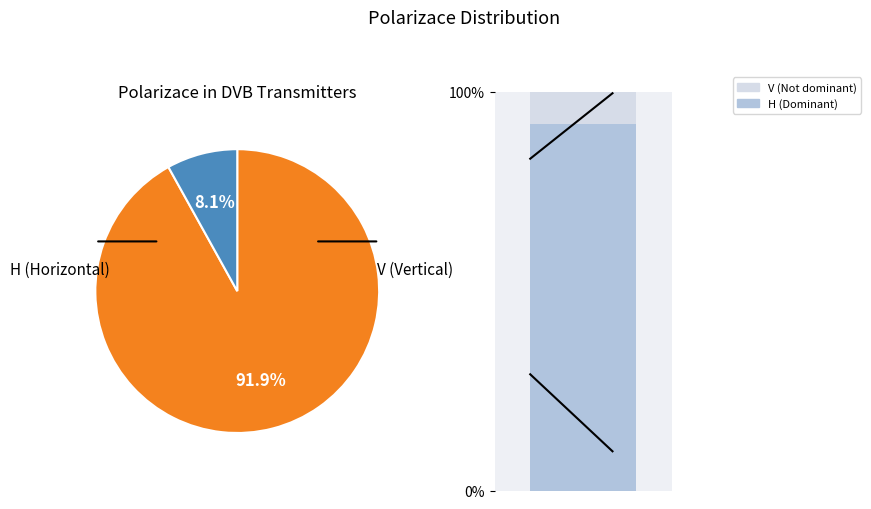

How many segments does this pie chart have?

2